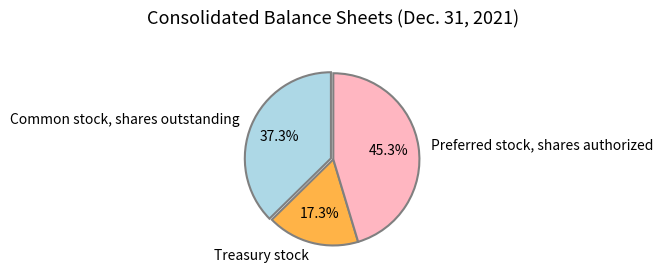

What is the total percentage of Treasury stock and Common stock, shares outstanding?

54.7%